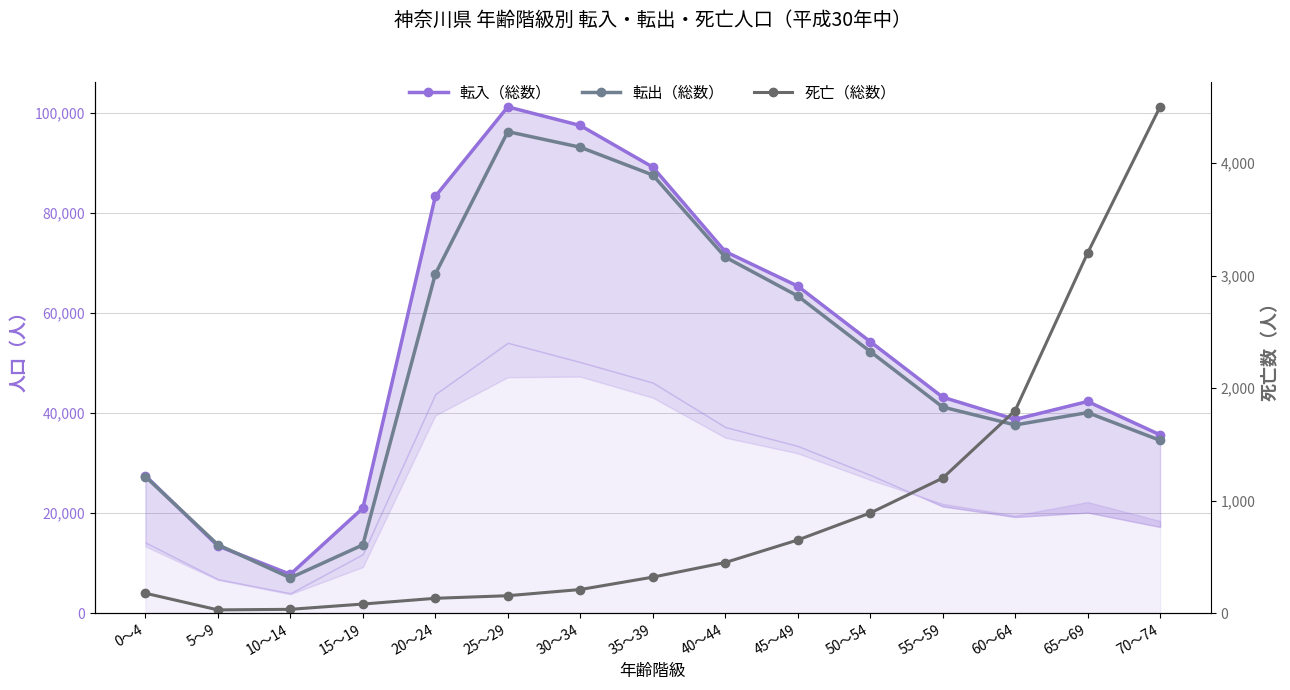

What is the difference between the maximum and minimum values in the 転出（総数） series?

89265